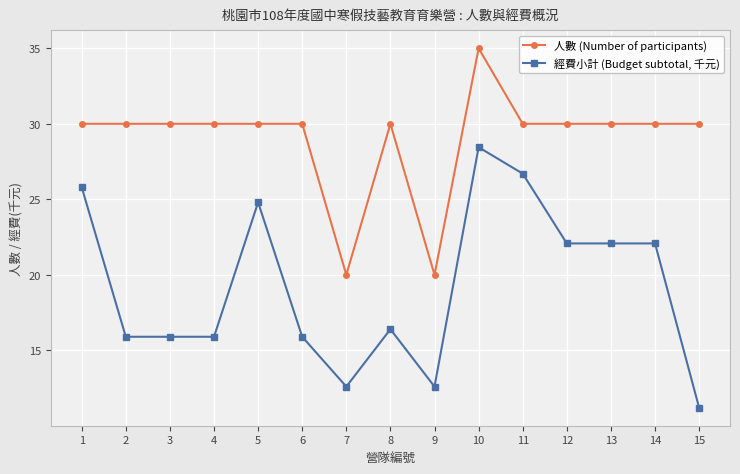

What is the sum of all 人數 (Number of participants) values?

435.0